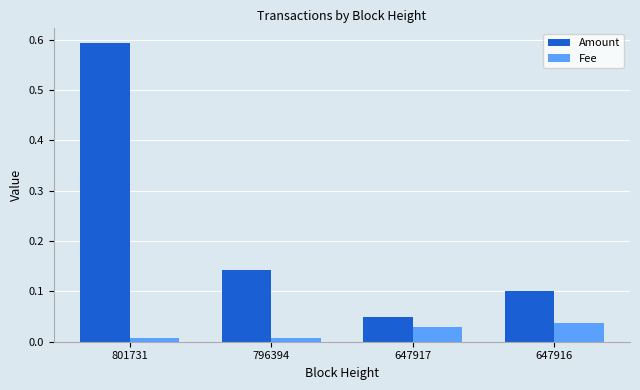

Is it true that Amount equals 0.1 at 647917?

True